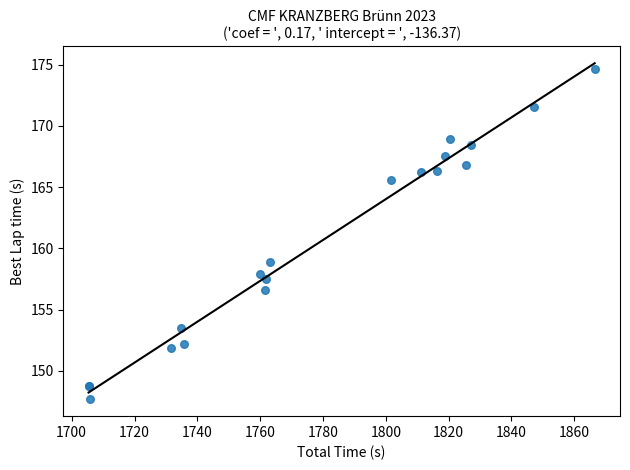

What Y value in the scatter plot is closest to 161?

158.9